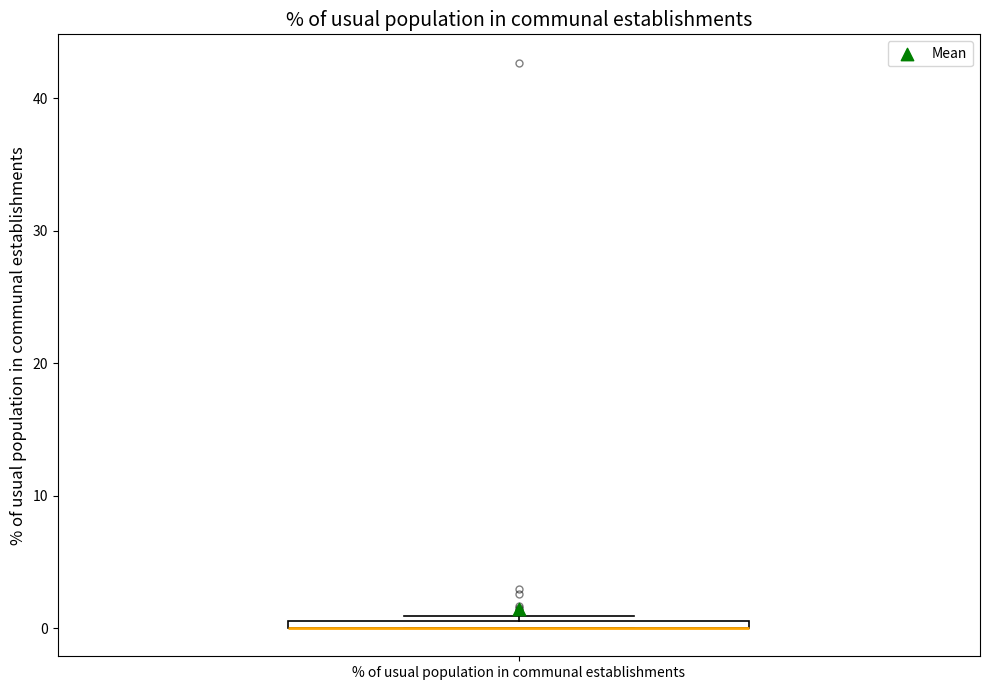

Where is the upper edge of the box for % of usual population in communal establishments on the y-axis? The values are not printed on the chart, so give them approximately, as read against the axis.

1